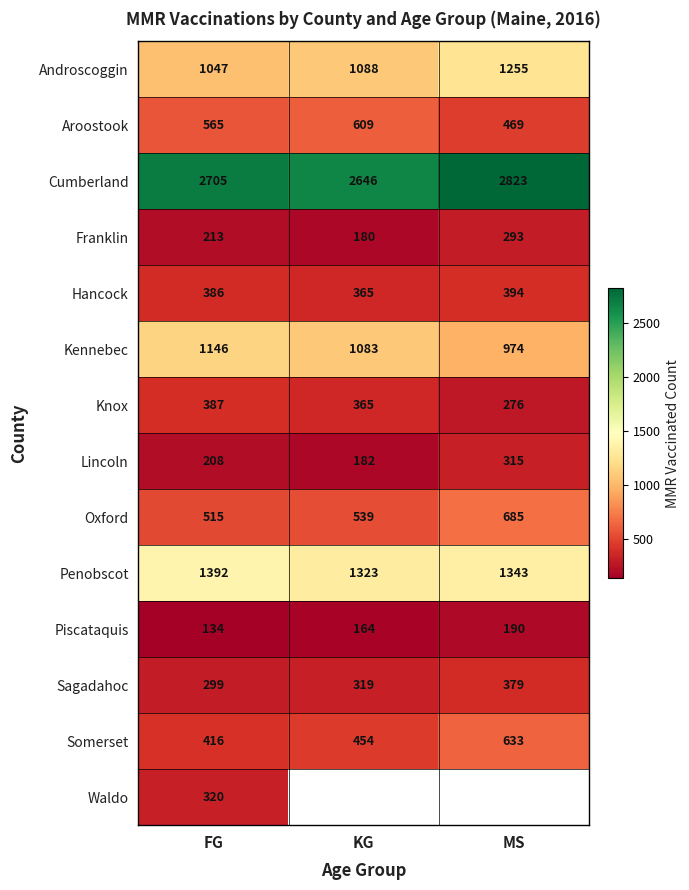

Where is Aroostook nearest to the value 539?

FG